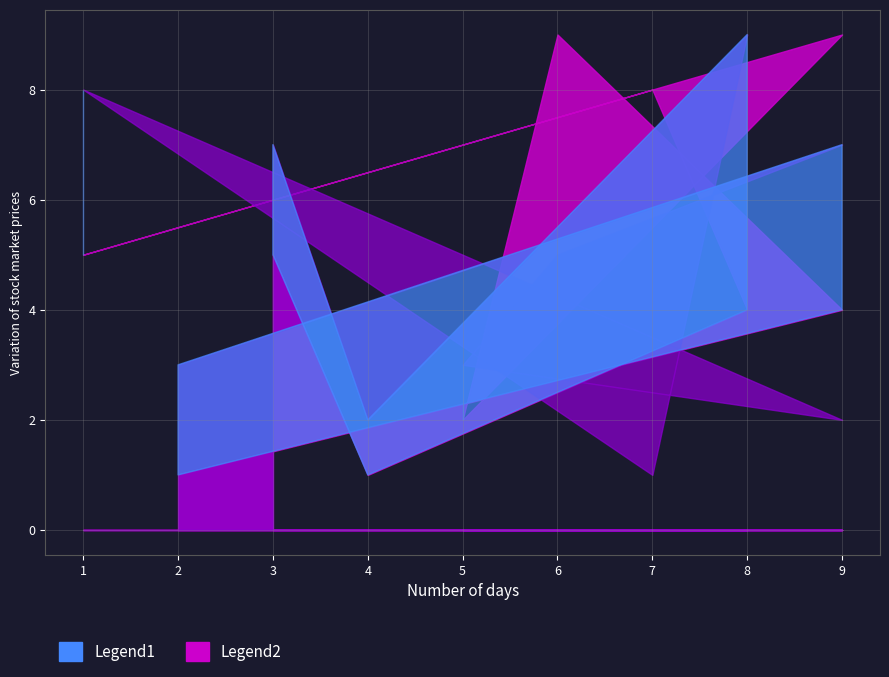

How many intersections are there between Legend1 and Legend2?

6